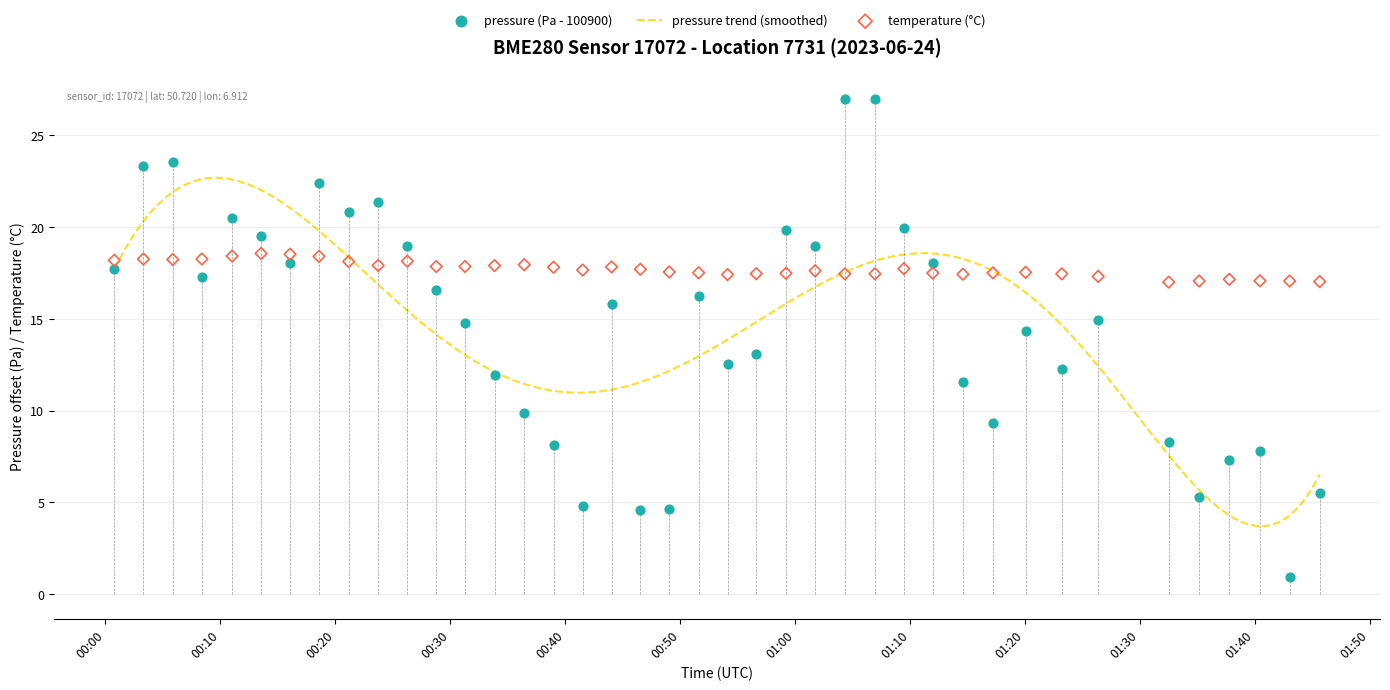

At how many categories does at least one series exceed 14?

40